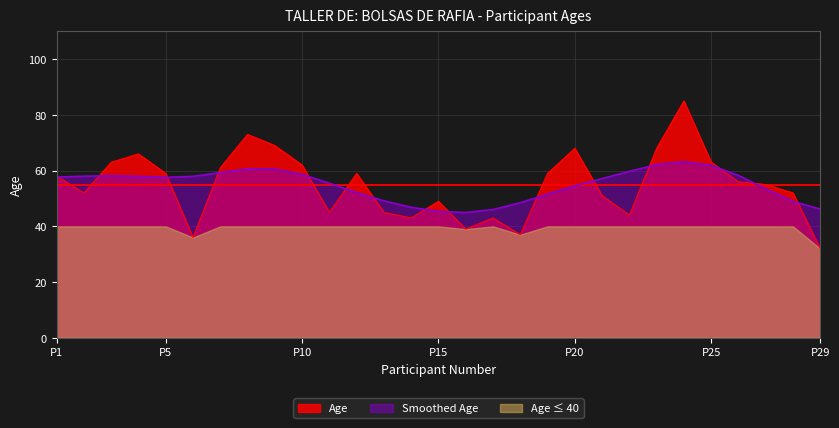

Rank the series by their maximum value, from lowest to highest.

Age ≤ 40, Smoothed Age, Age